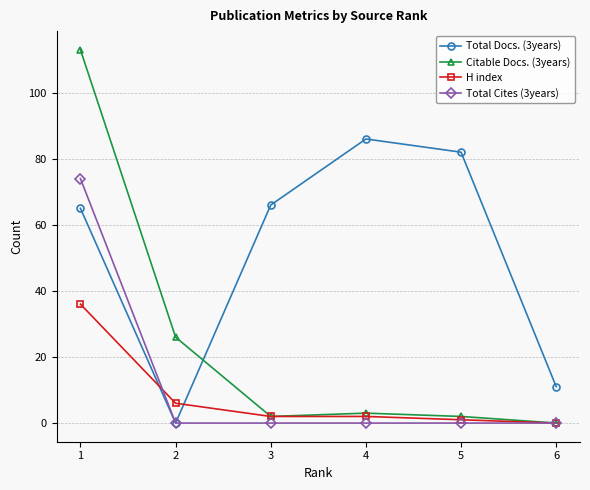

What is the value of the Total Docs. (3years) point at the 3rd from the left?

66